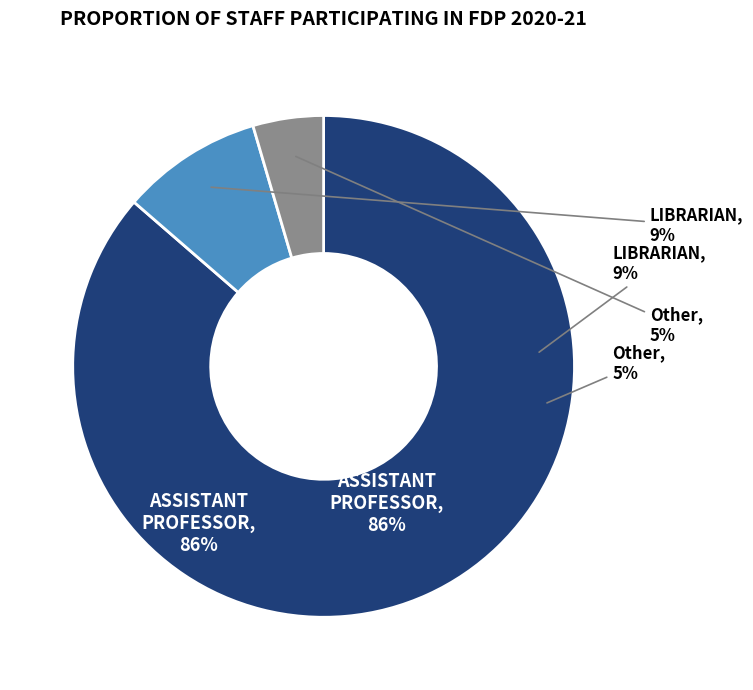

Is the sum of Other and ASSISTANT PROFESSOR greater than half?

Yes